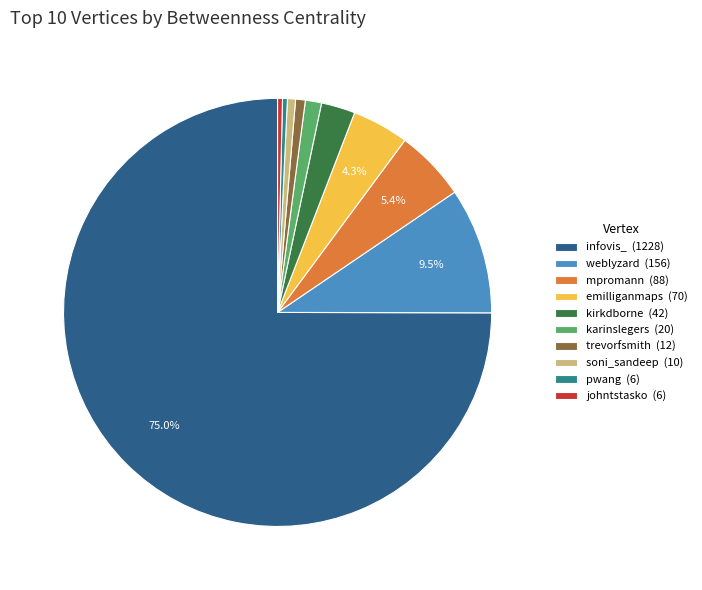

What percentage is the trevorfsmith slice, to the nearest percent?

1%